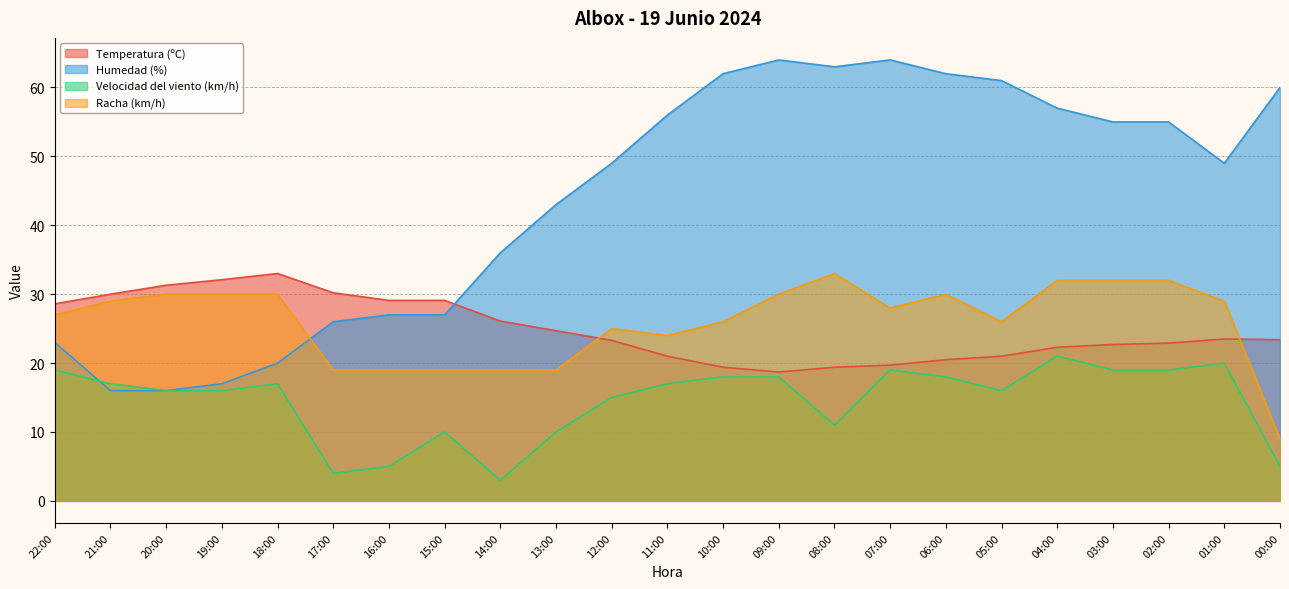

What is the average value of the Temperatura (ºC) series?

24.9